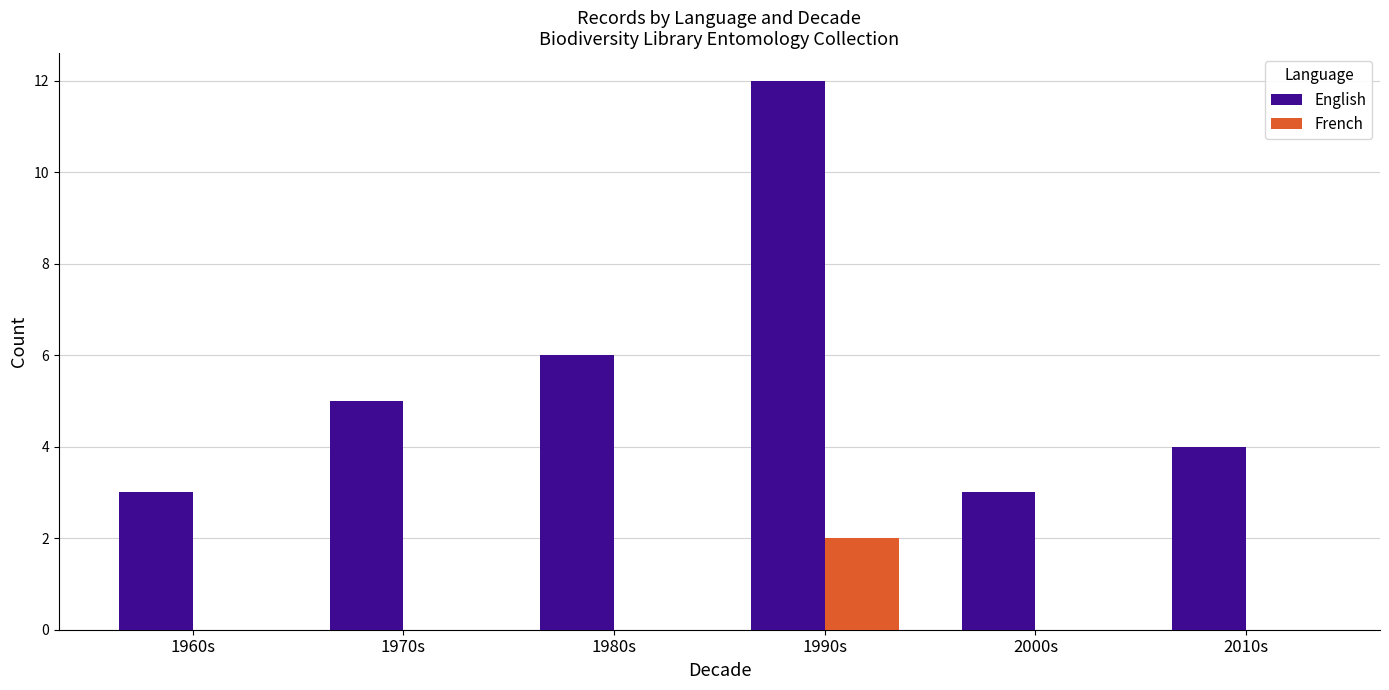

Which series has the largest total across all categories?

English